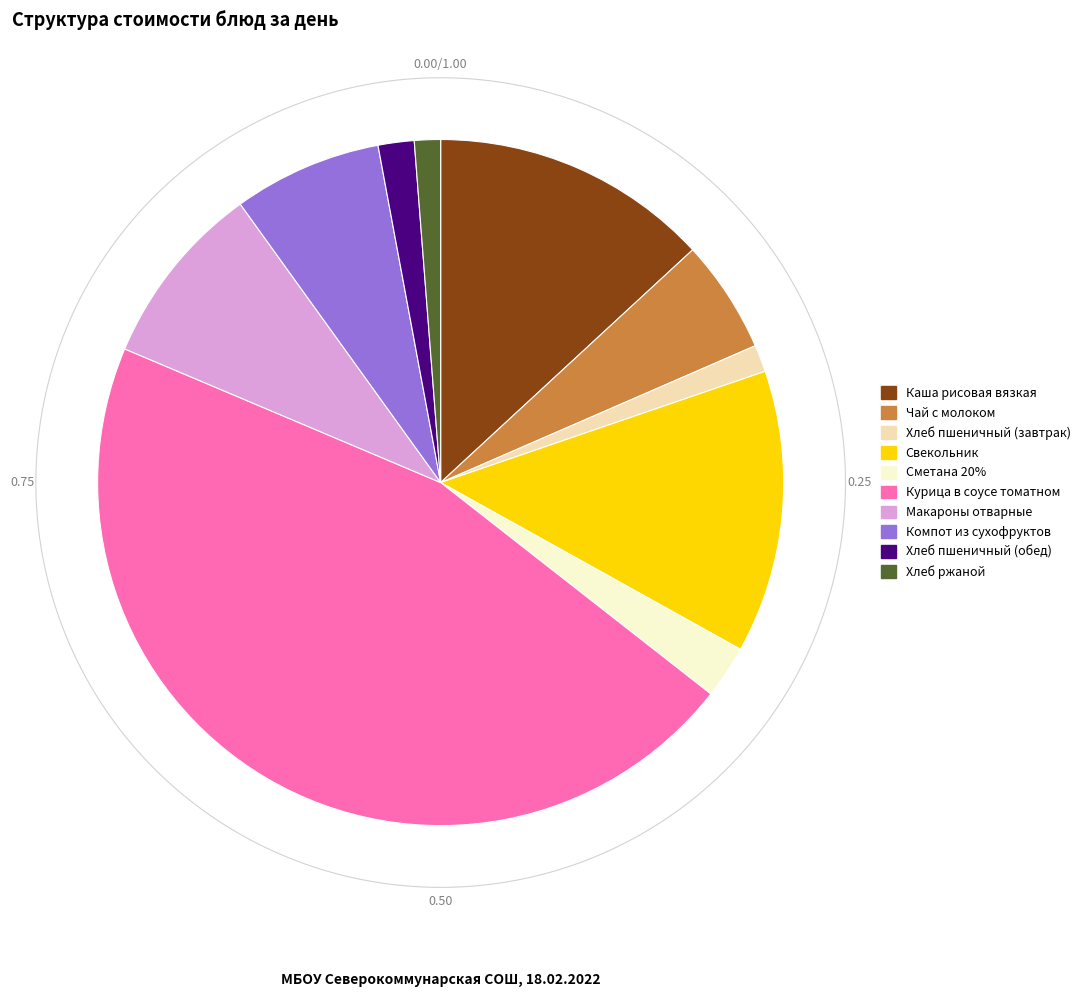

Count the number of slices in the pie.

10